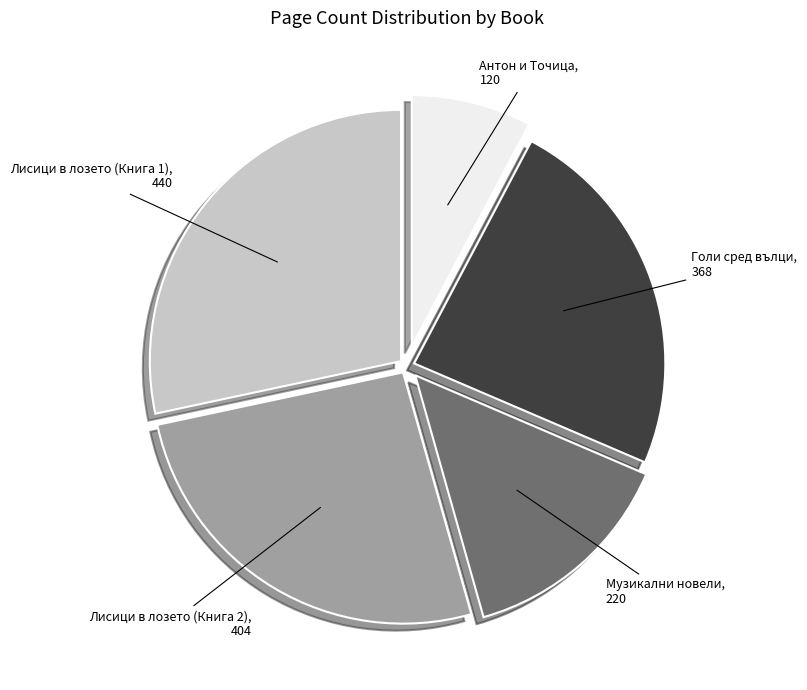

Approximately how many times larger is the value at Лисици в лозето (Книга 2) compared to Антон и Точица?

3.4